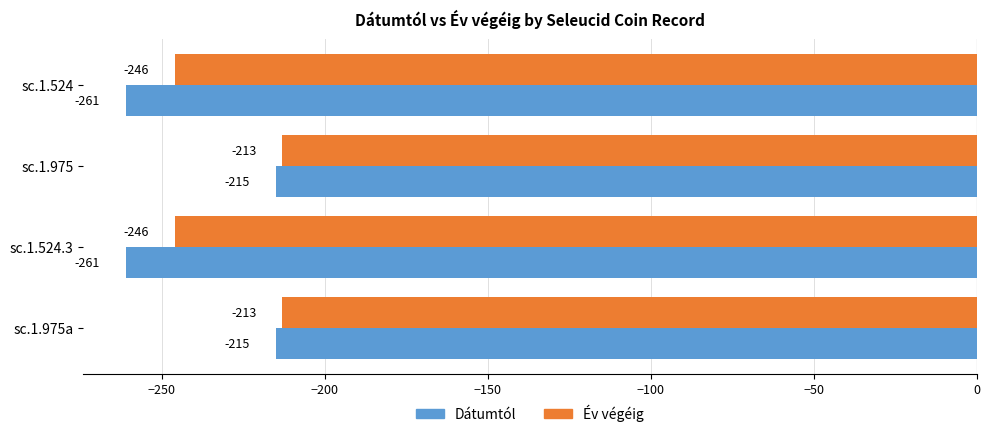

Which series has the widest spread of values?

Dátumtól